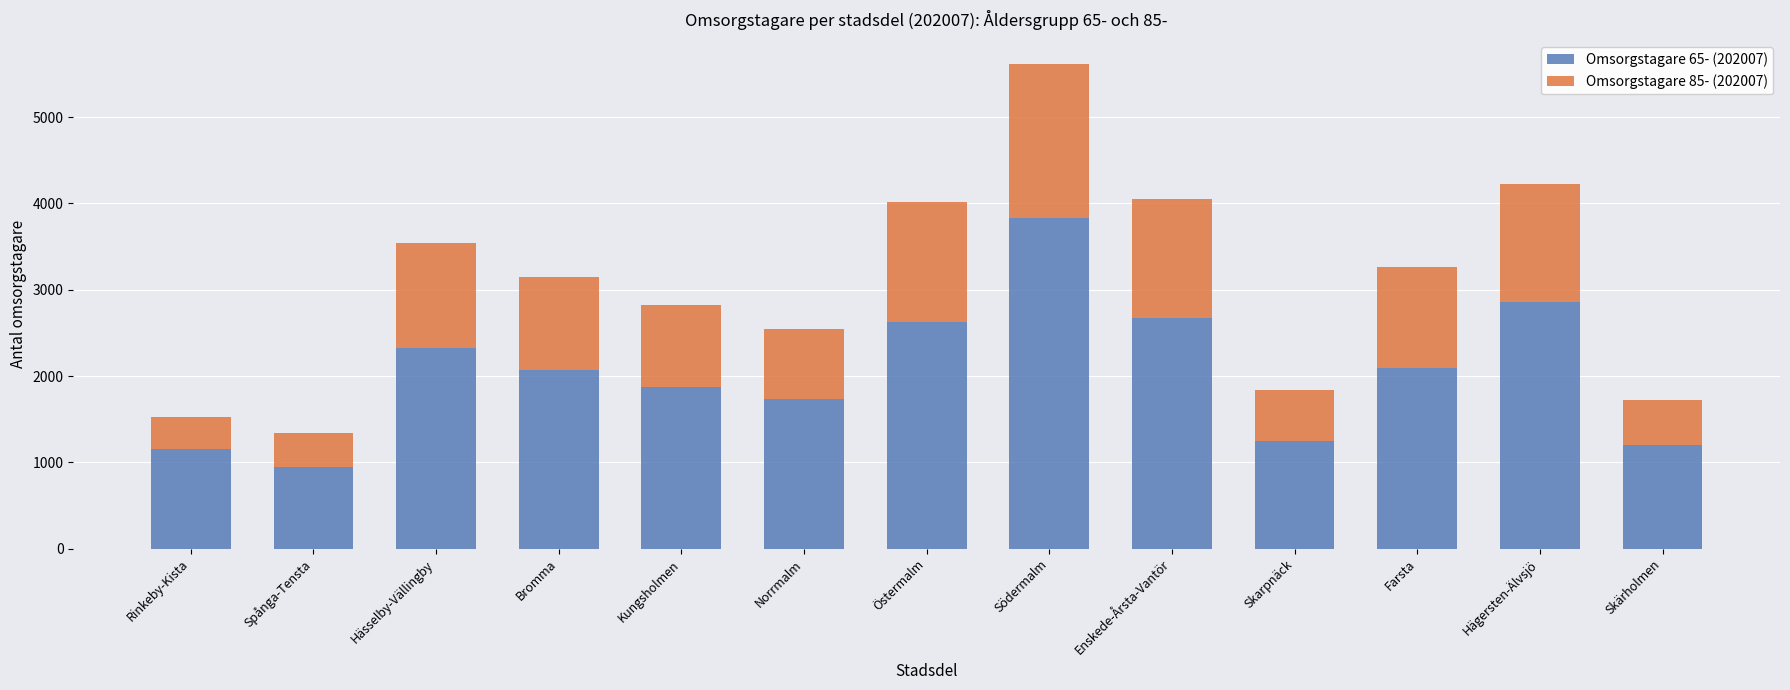

Reading right to left, what are the values for Omsorgstagare 65- (202007)?

1205	2853	2095	1243	2673	3836	2621	1735	1874	2064	2329	945	1154